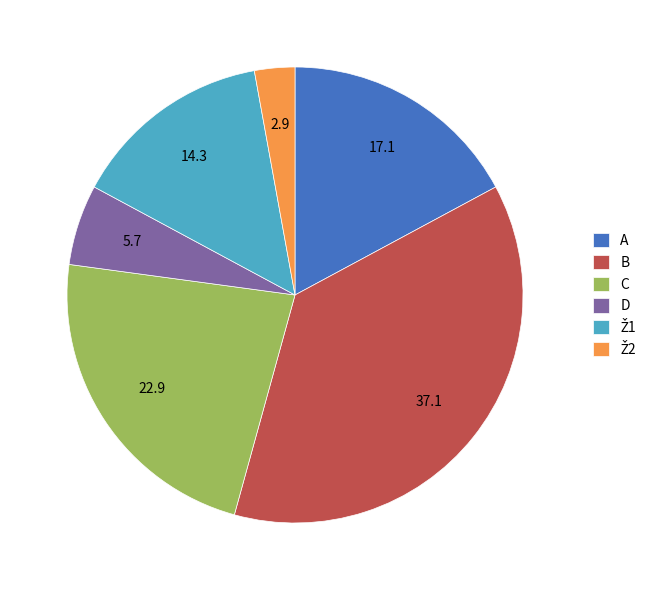

Which category has the biggest portion of the pie?

B